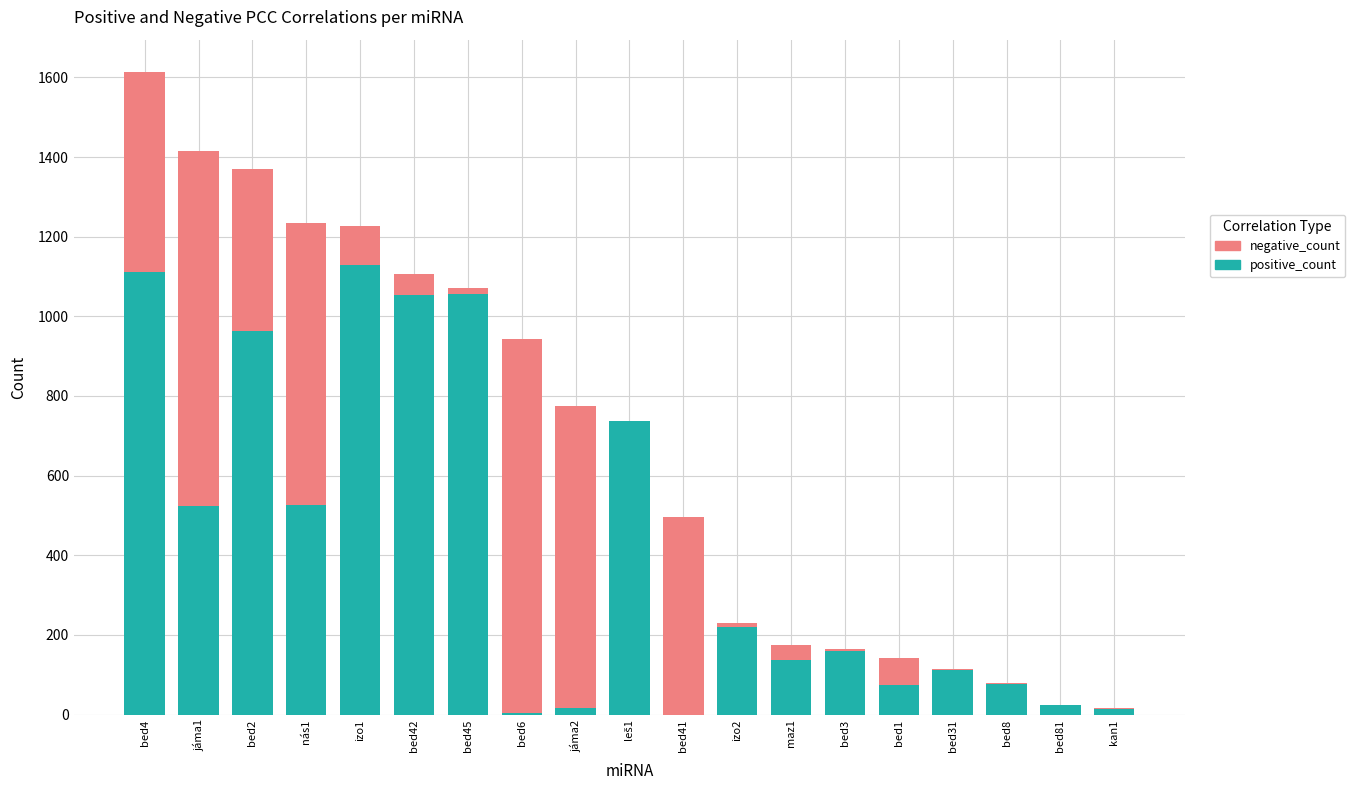

Is it true that positive_count equals 1054 at bed42?

True